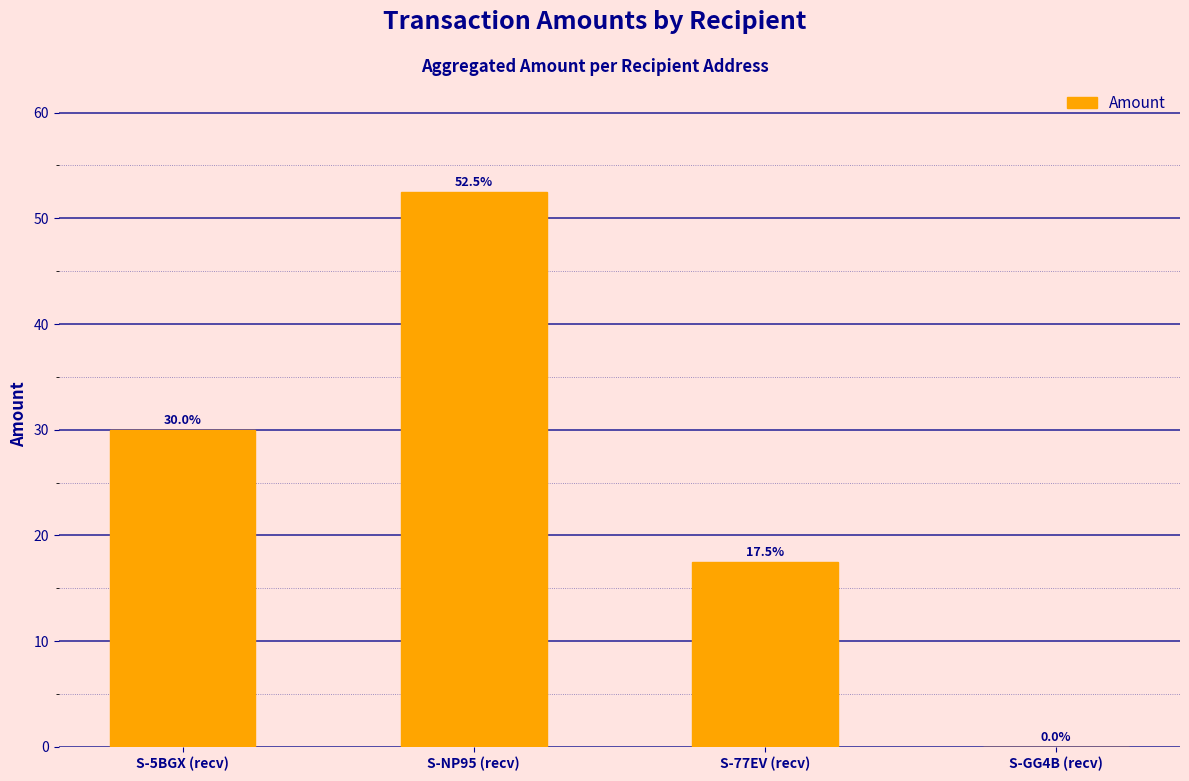

Which label corresponds to the largest value in the chart?

S-NP95 (recv)